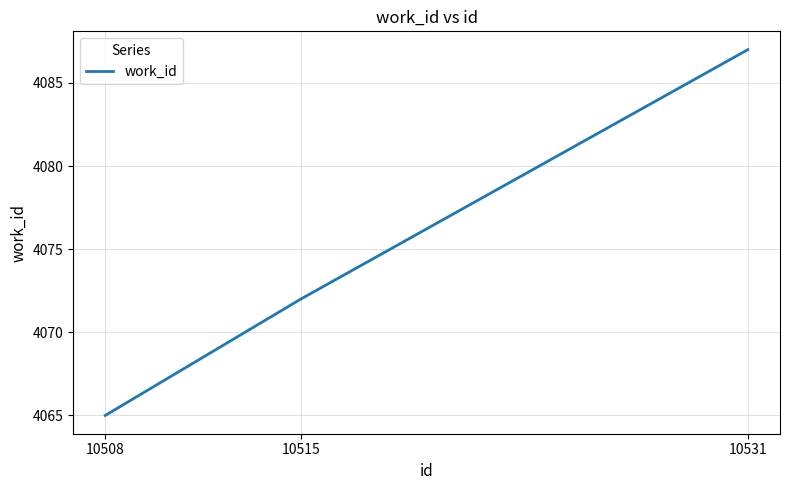

What is the maximum value shown in the chart?

4087